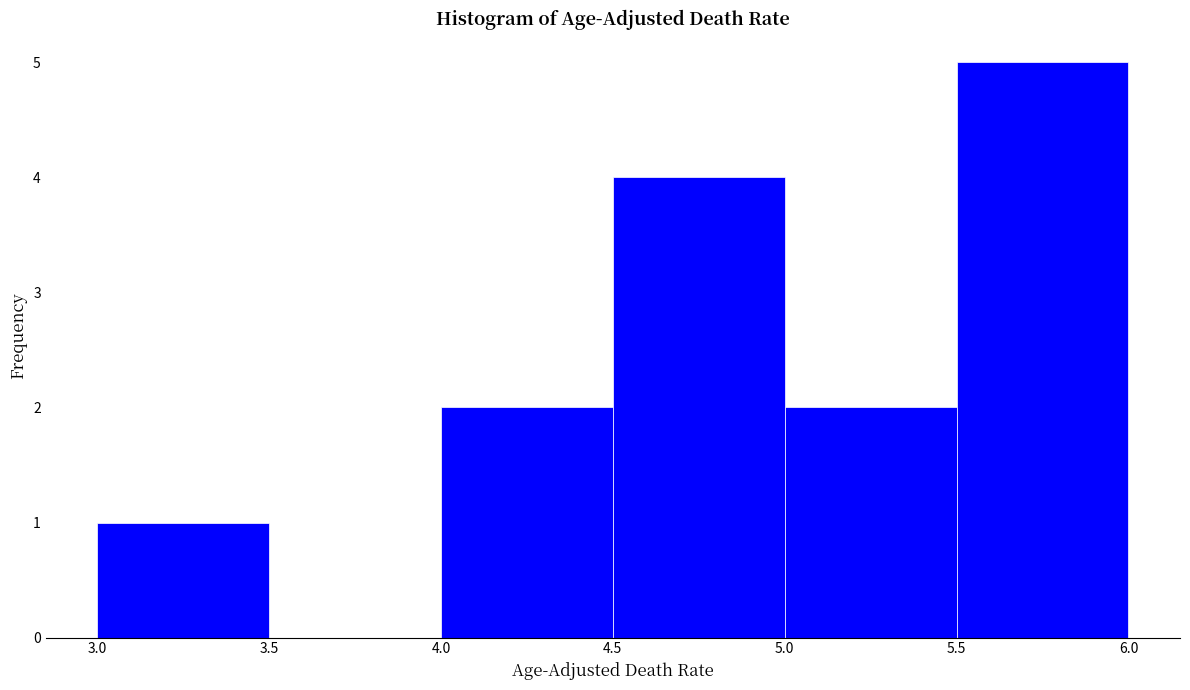

Reading left to right, transcribe this chart: for each bar, give the range it covers on the x-axis and its height. The values are not printed on the chart, so give them approximately, as read against the axis.

3.0 to 3.5: 1
3.5 to 4.0: 0
4.0 to 4.5: 2
4.5 to 5.0: 4
5.0 to 5.5: 2
5.5 to 6.0: 5